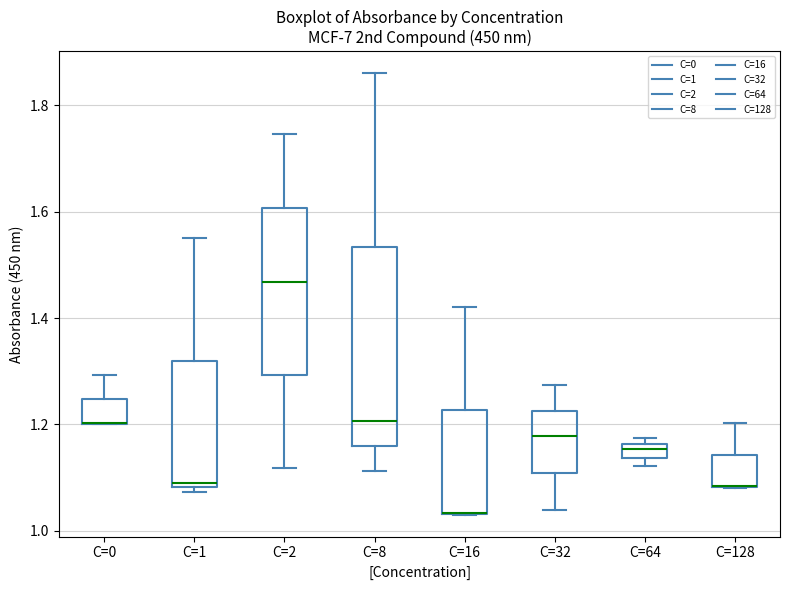

Which box is the tallest, from its lower edge to its upper edge?

C=8